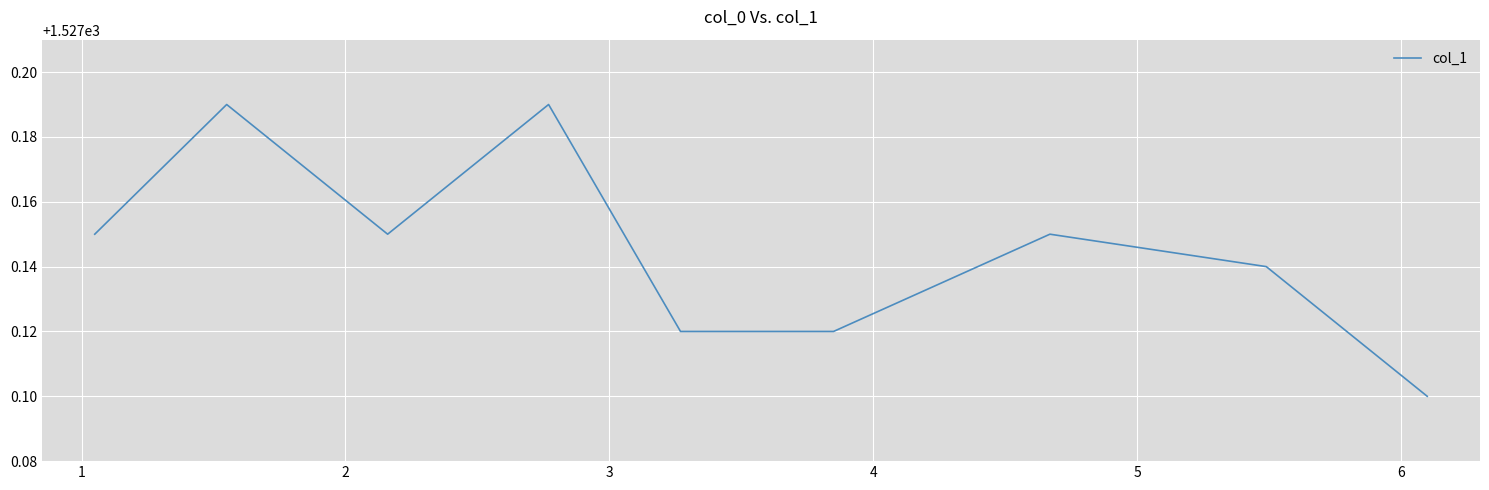

What is the difference between the maximum and minimum values?

0.1